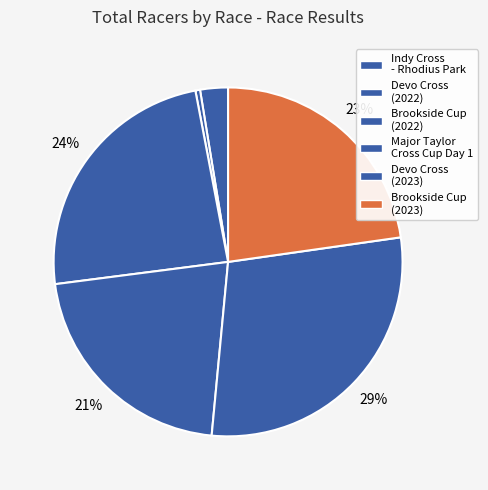

Which category has the smallest portion of the pie?

Devo Cross (2022)